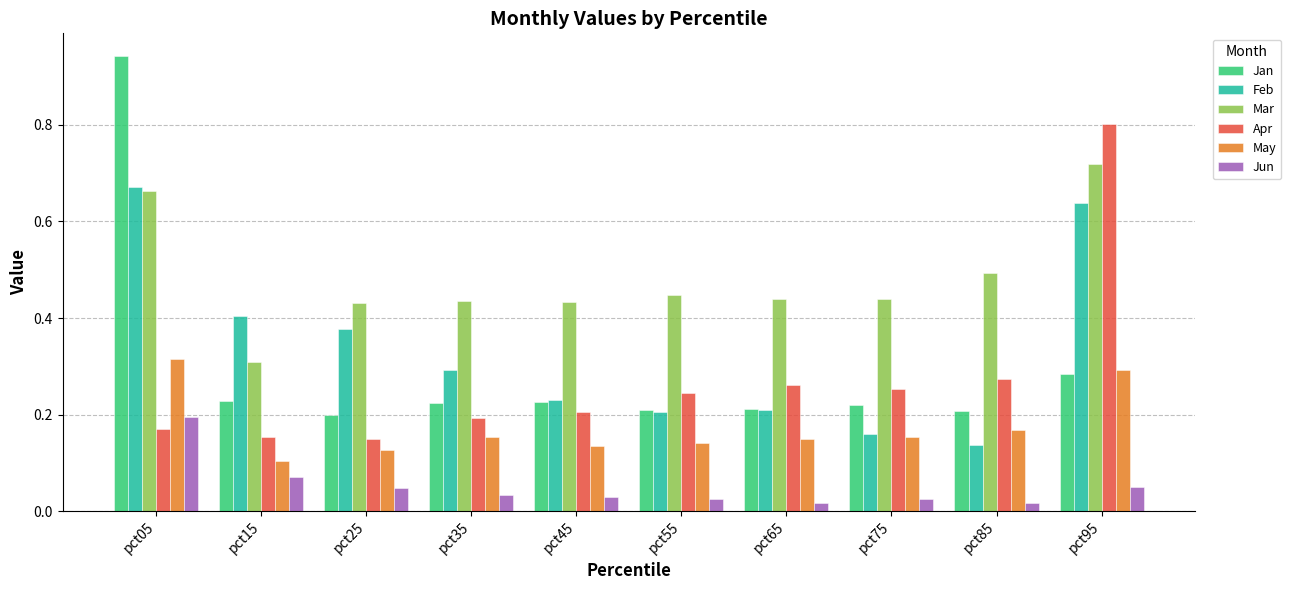

Count the Apr values in the range 0 to 1.

10